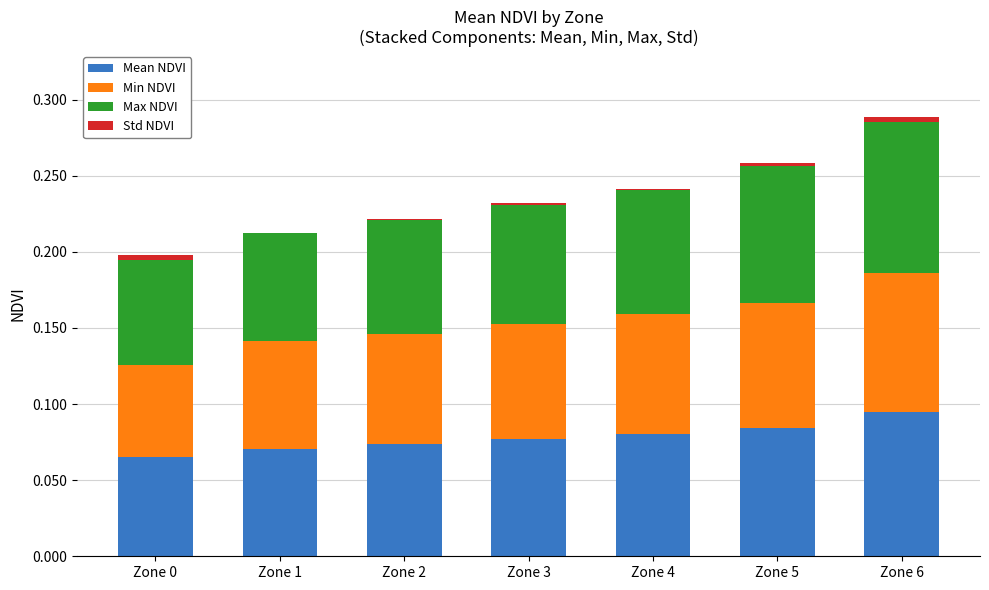

Are the bars grouped side by side (vs. stacked)?

No